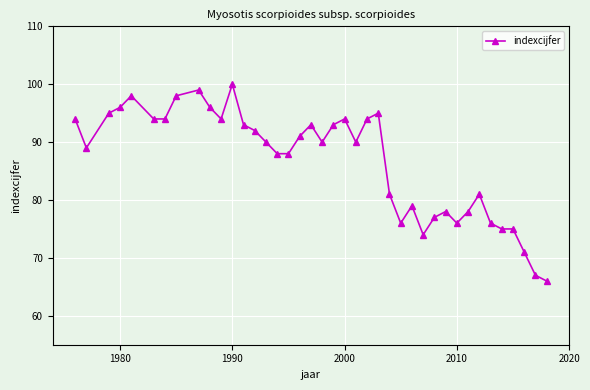

What is the value of the 1st point from the left?

94